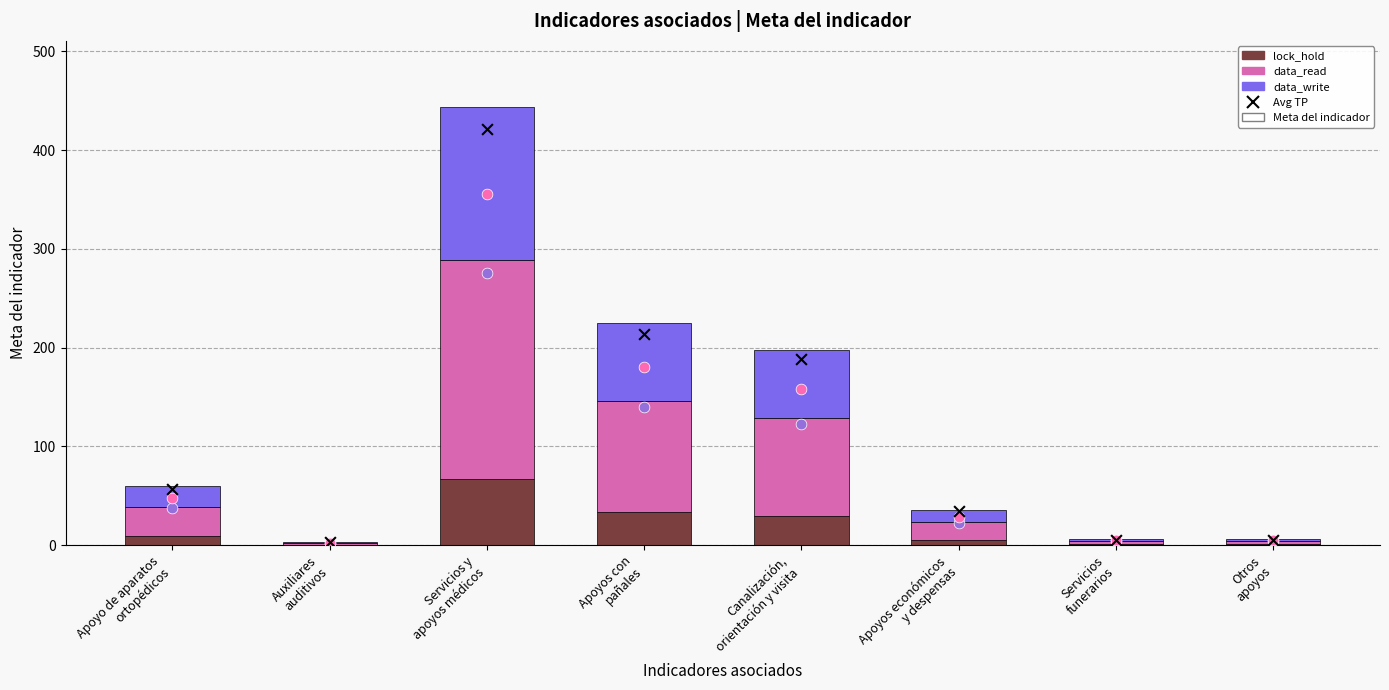

Which series reaches the maximum Y coordinate?

Avg TP